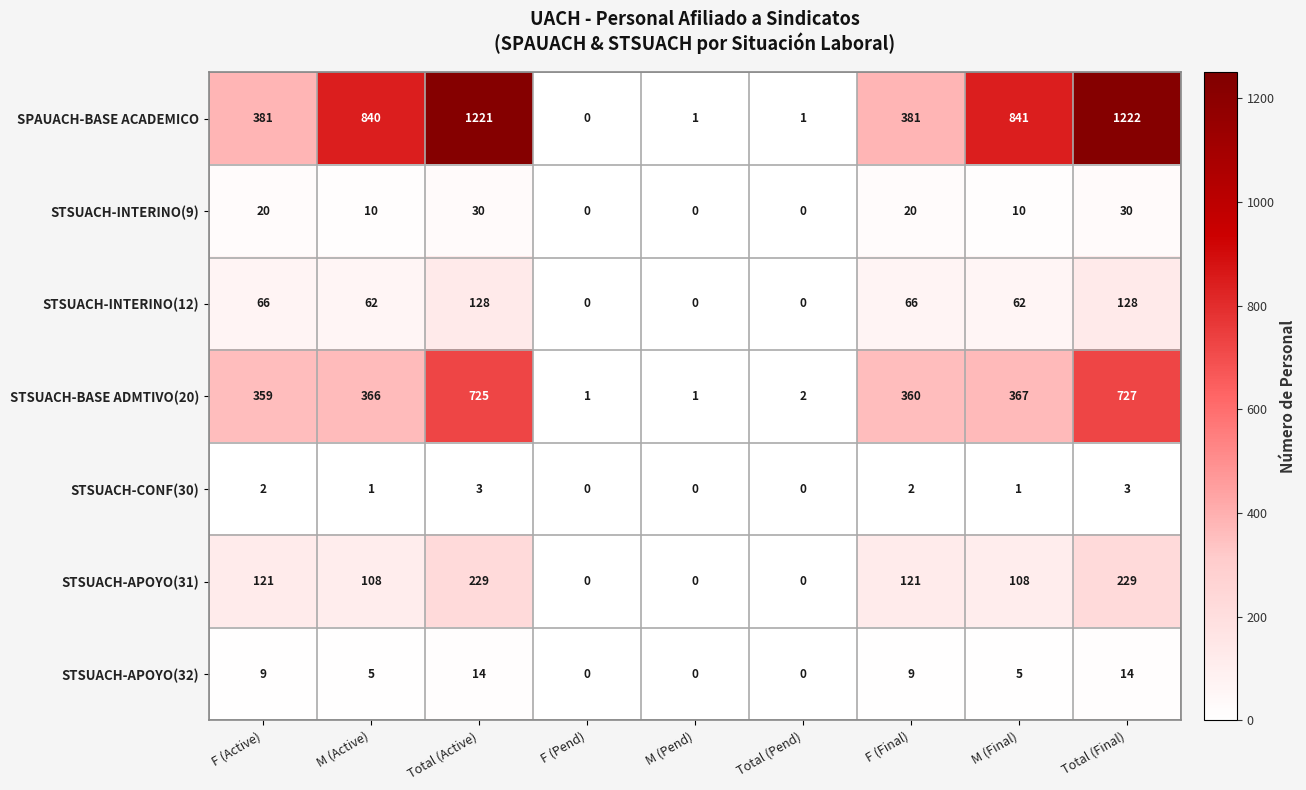

The value of STSUACH-APOYO(31) at M (Pend) is 130. True or false?

False